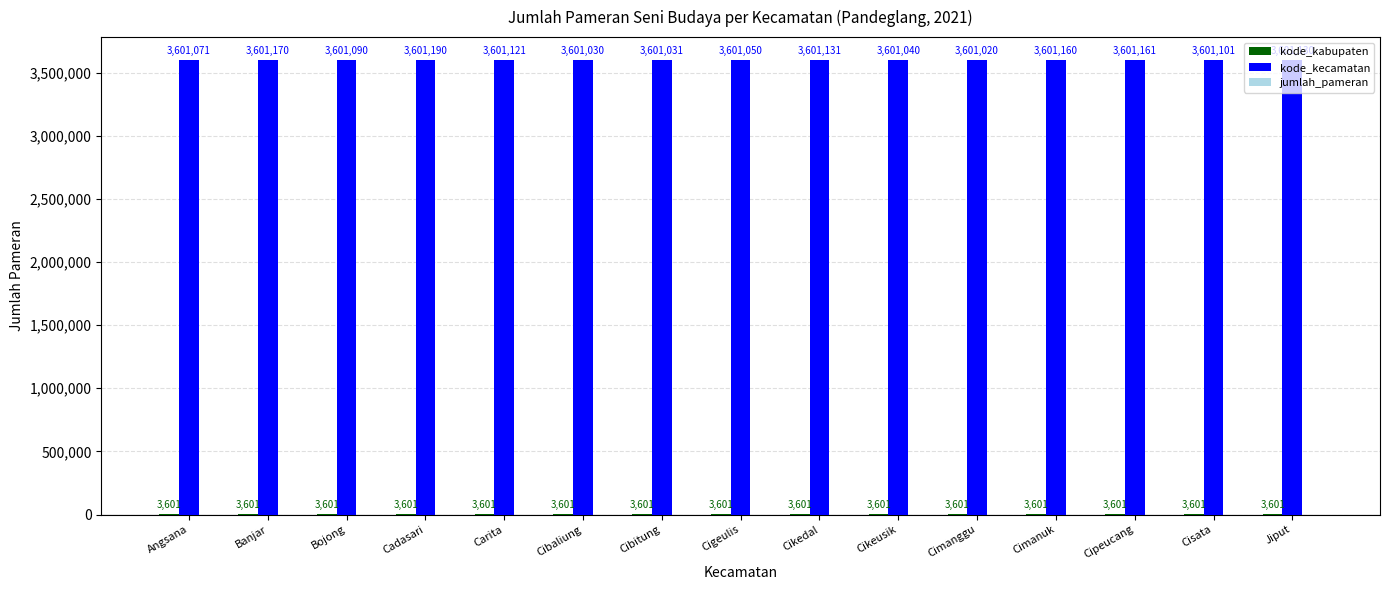

Are the bars grouped side by side (vs. stacked)?

Yes